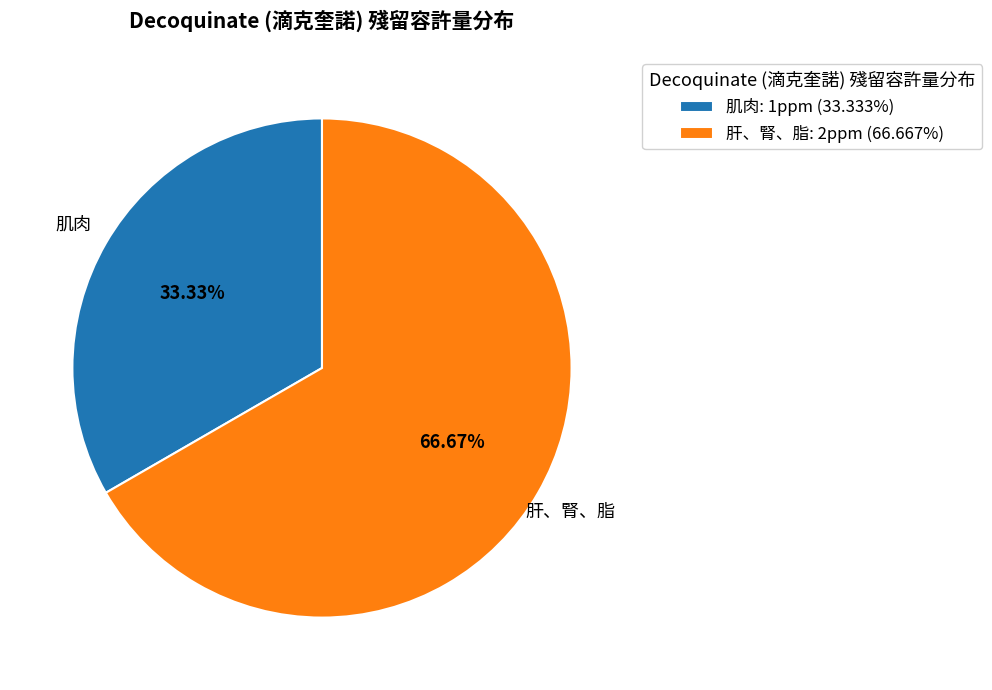

To the nearest percent, what percentage of the pie is 肌肉?

33%